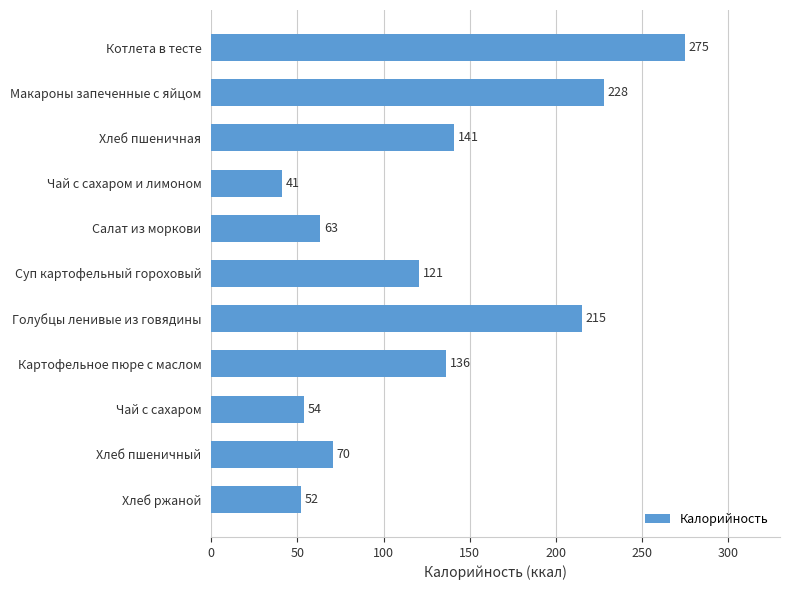

What position from the top is Хлеб пшеничная?

3